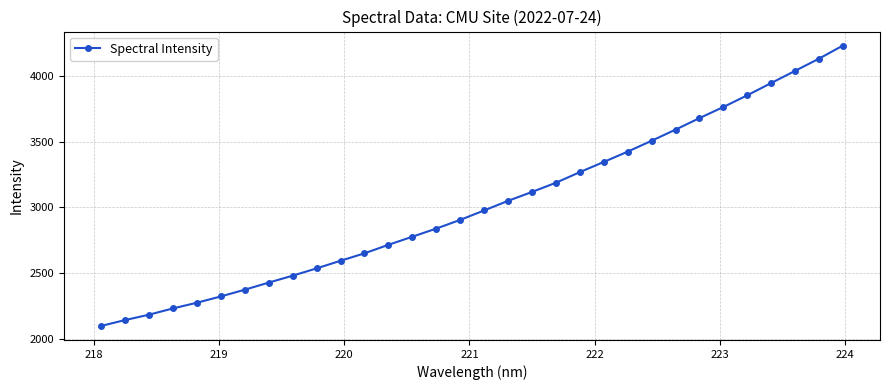

How many series are shown in this chart?

1